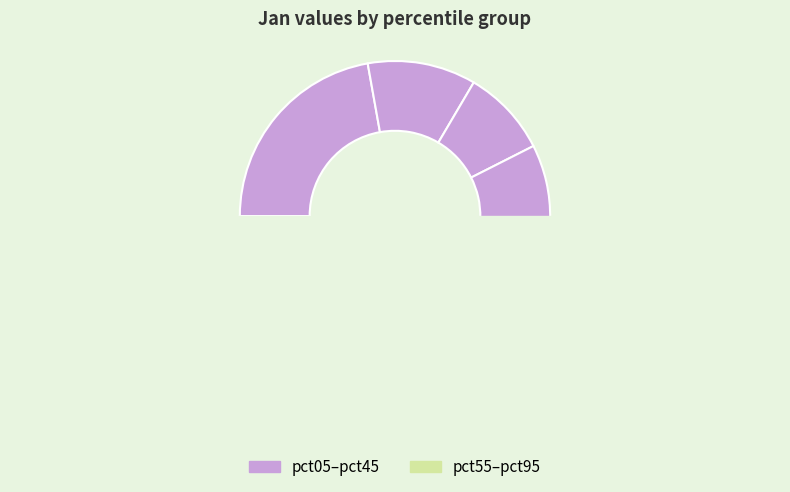

To the nearest percent, what is the difference between the pct65 and pct75 slice percentages?

1%